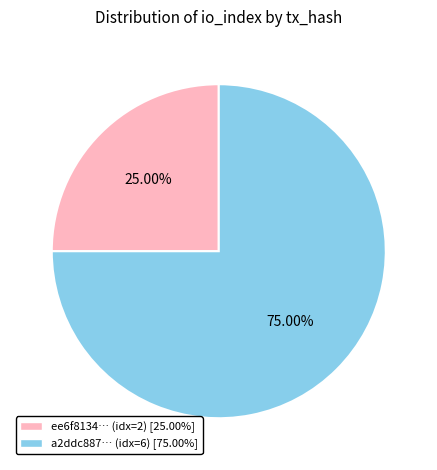

Does any single category account for the majority?

Yes